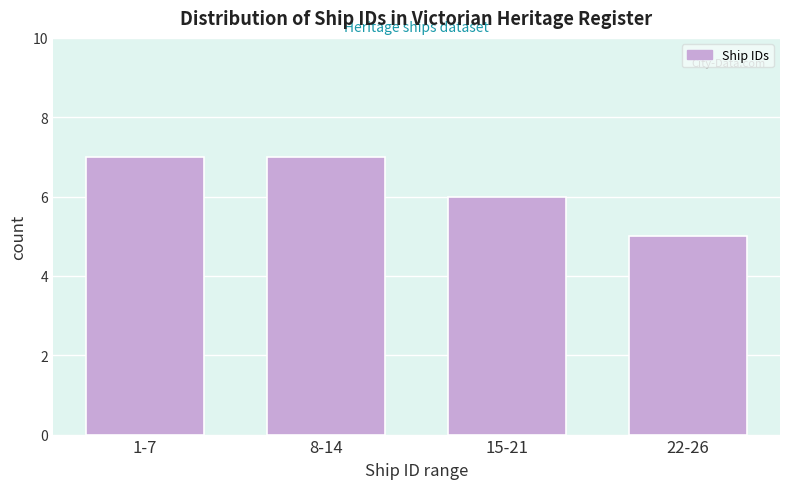

Reading right to left, list all the values displayed in this chart.

5	6	7	7